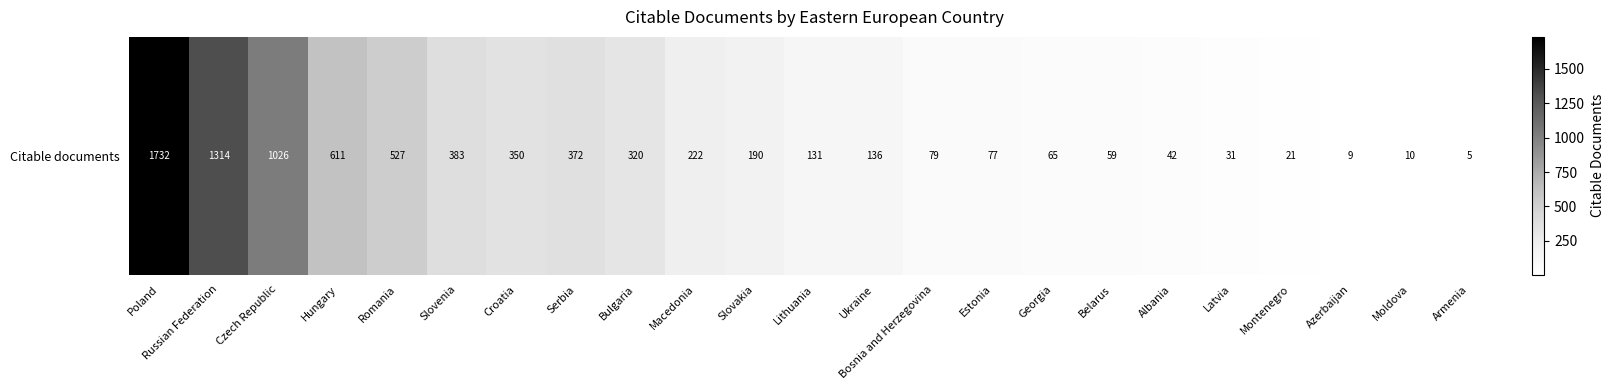

How many distinct data groups are displayed?

1